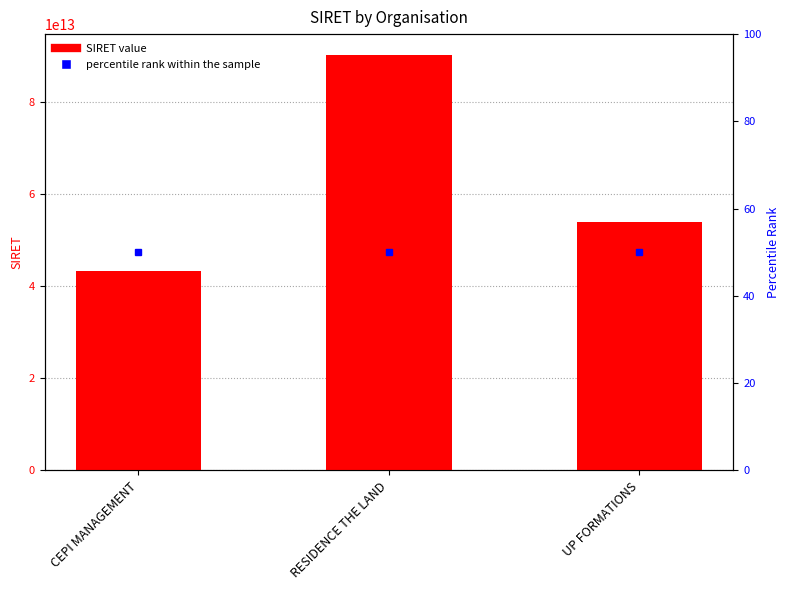

What is the average value?

62588964766681